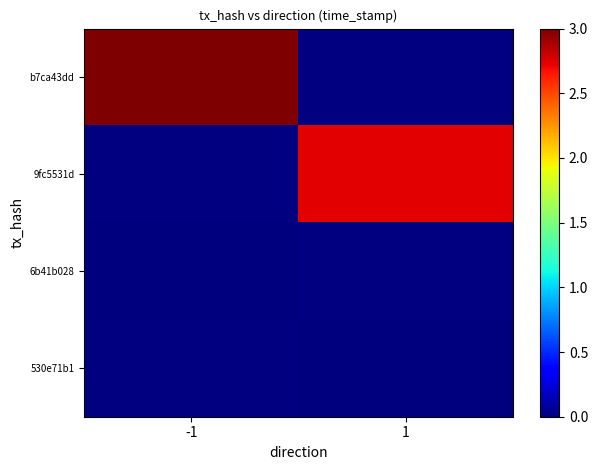

How many series are shown in this chart?

4